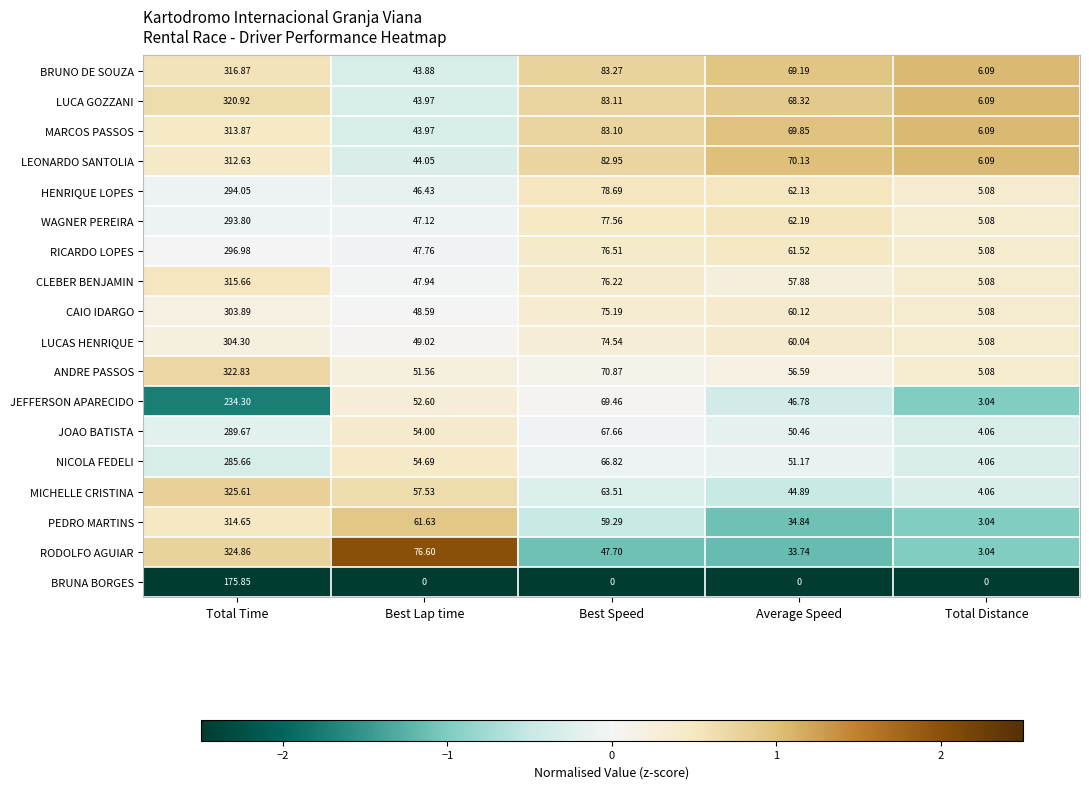

At which label is CLEBER BENJAMIN closest to 160?

Best Speed